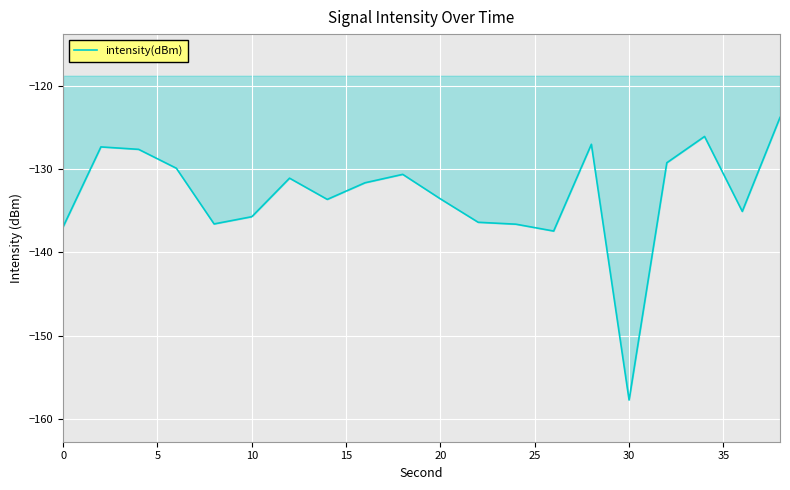

What is the smallest value displayed?

-157.7